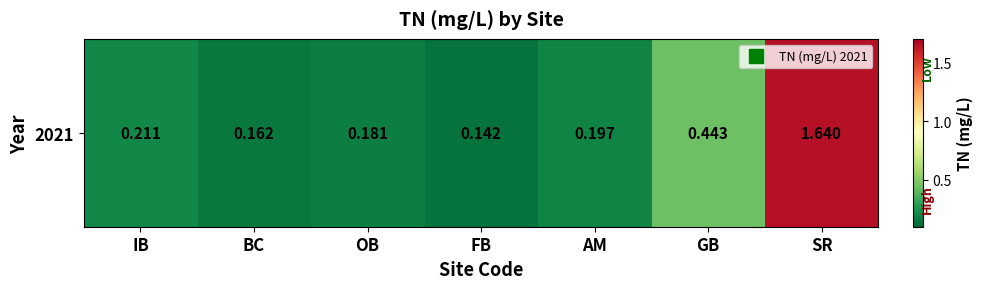

Reading left to right, extract all data points from this chart.

IB=0.2	BC=0.2	OB=0.2	FB=0.1	AM=0.2	GB=0.4	SR=1.6